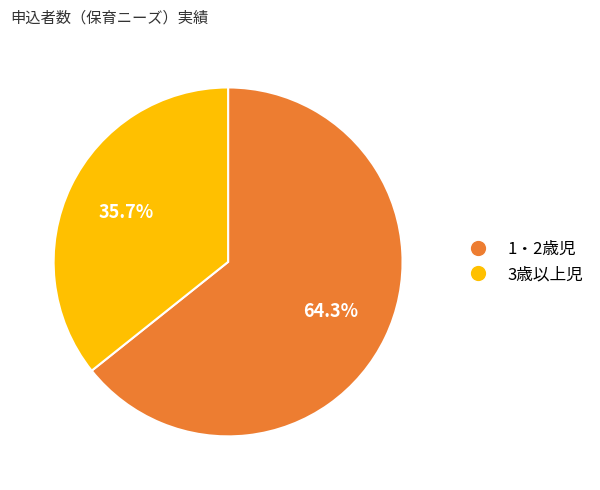

Does any single category account for the majority?

Yes